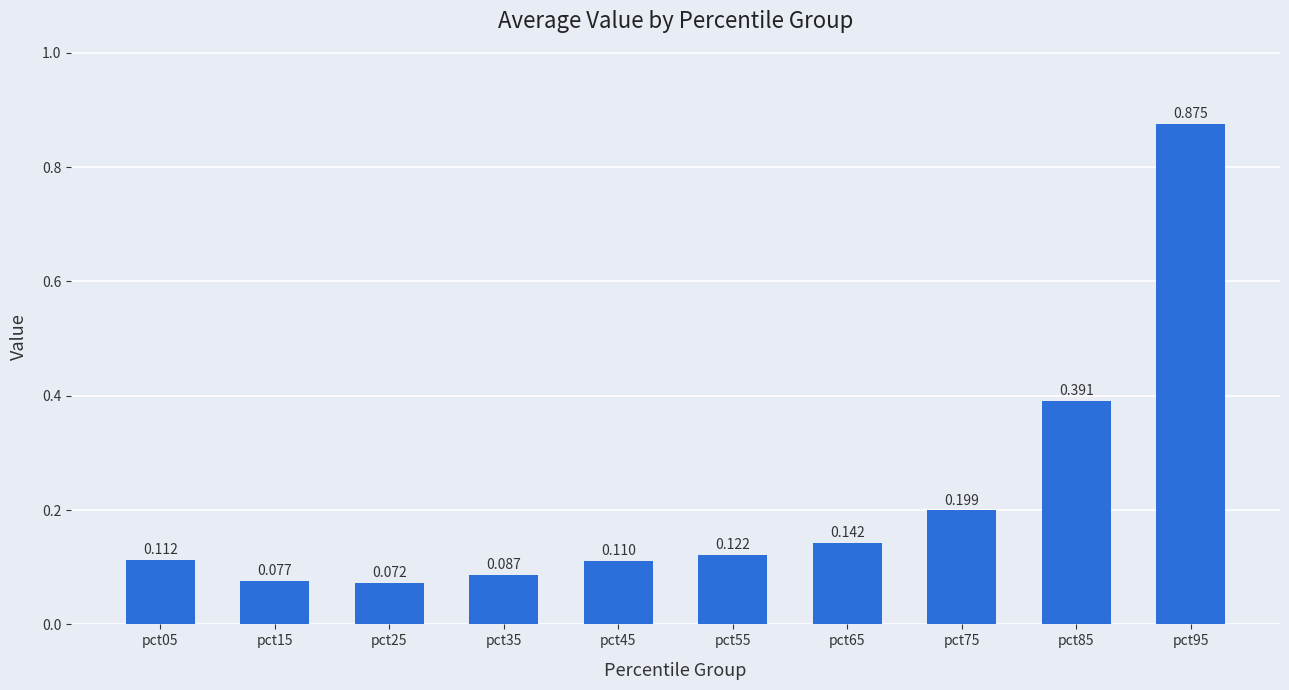

List the labels in order of value, largest first.

pct95, pct85, pct75, pct65, pct55, pct05, pct45, pct35, pct15, pct25